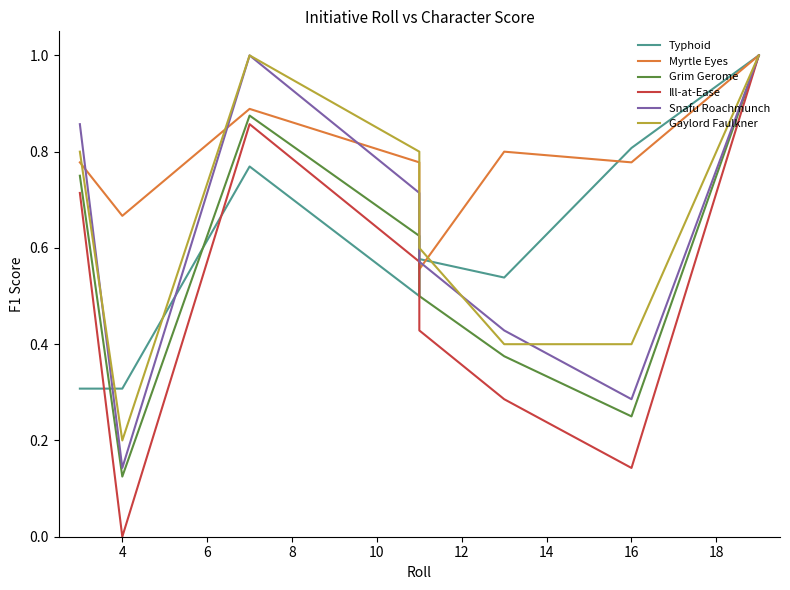

Which series has the widest spread of values?

Ill-at-Ease